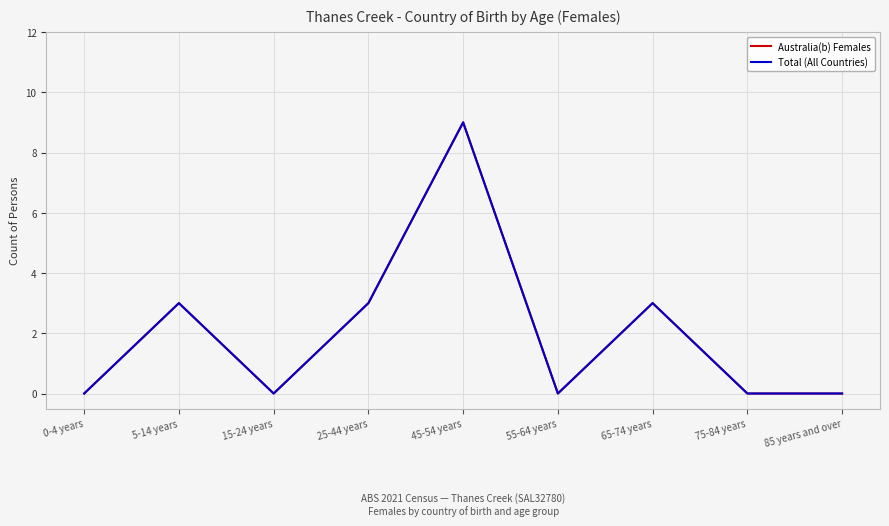

Is this an area chart (filled region under the line)?

No